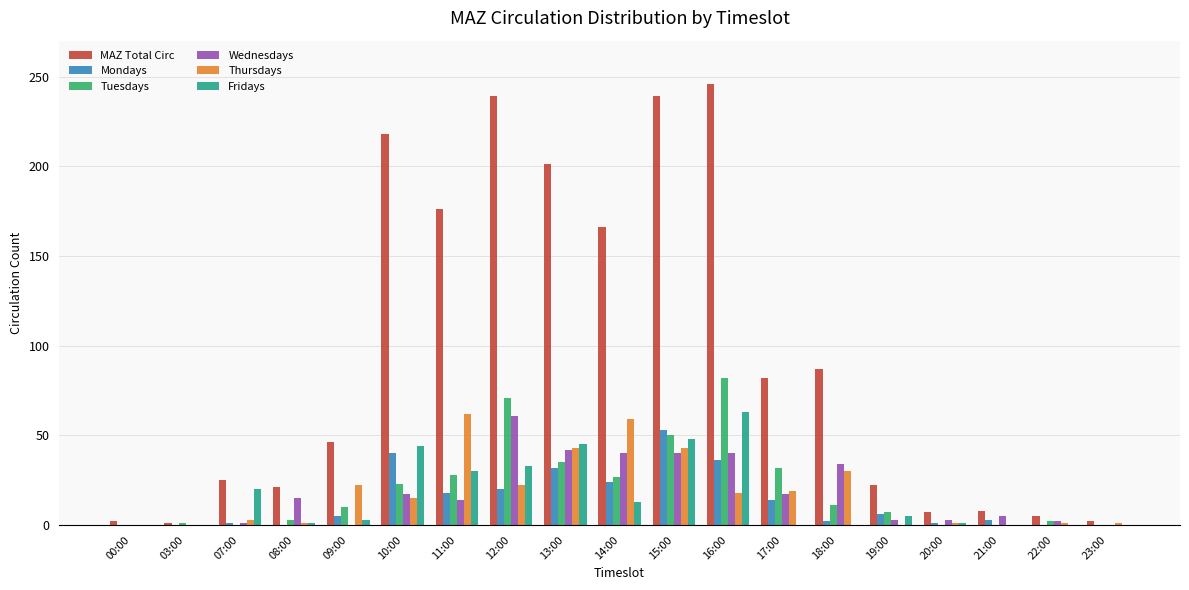

What is the sum of all Fridays values?

306